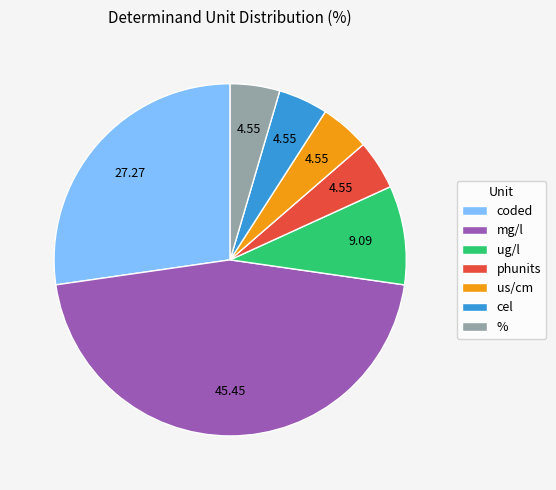

Is the sum of % and ug/l greater than half?

No